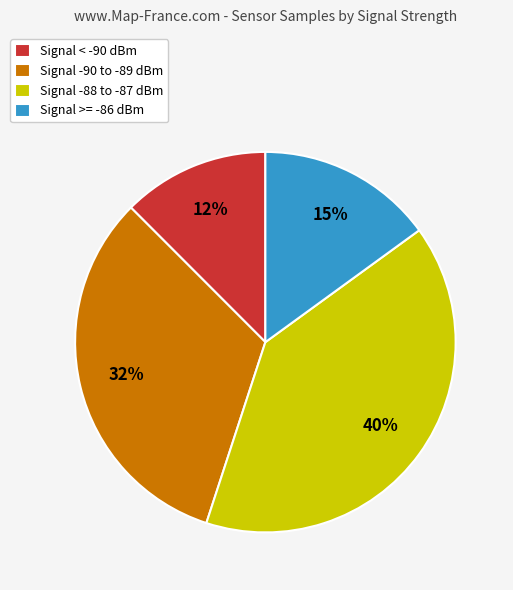

Is there a majority slice in this chart?

No